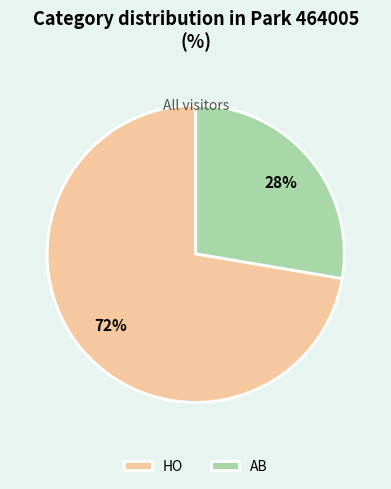

To the nearest percent, what is the average slice percentage?

50%